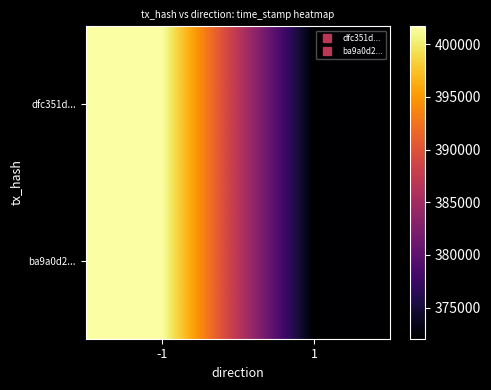

Reading right to left, what are all the values shown in this chart?

dfc351d...: 1=1547372050	-1=1547401688
ba9a0d2...: 1=1547372050	-1=1547401688